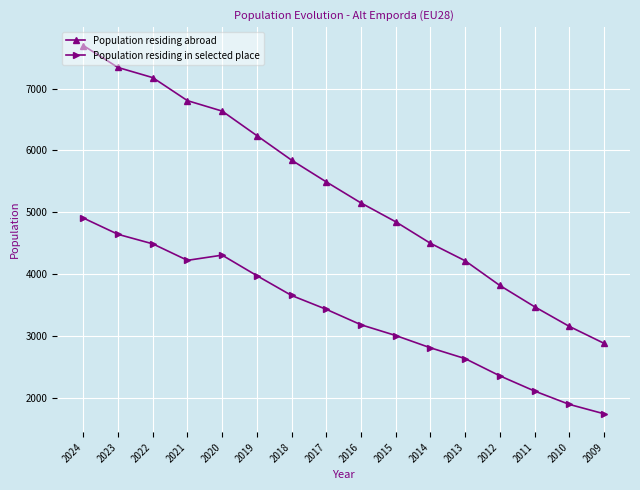

What is the smallest value displayed?

1737